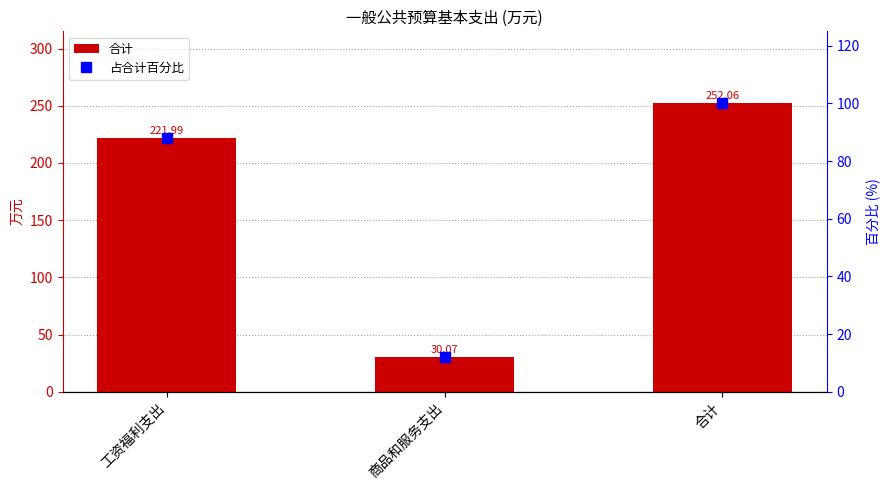

True or false: 合计 has a value of 252.1 at 合计.

True